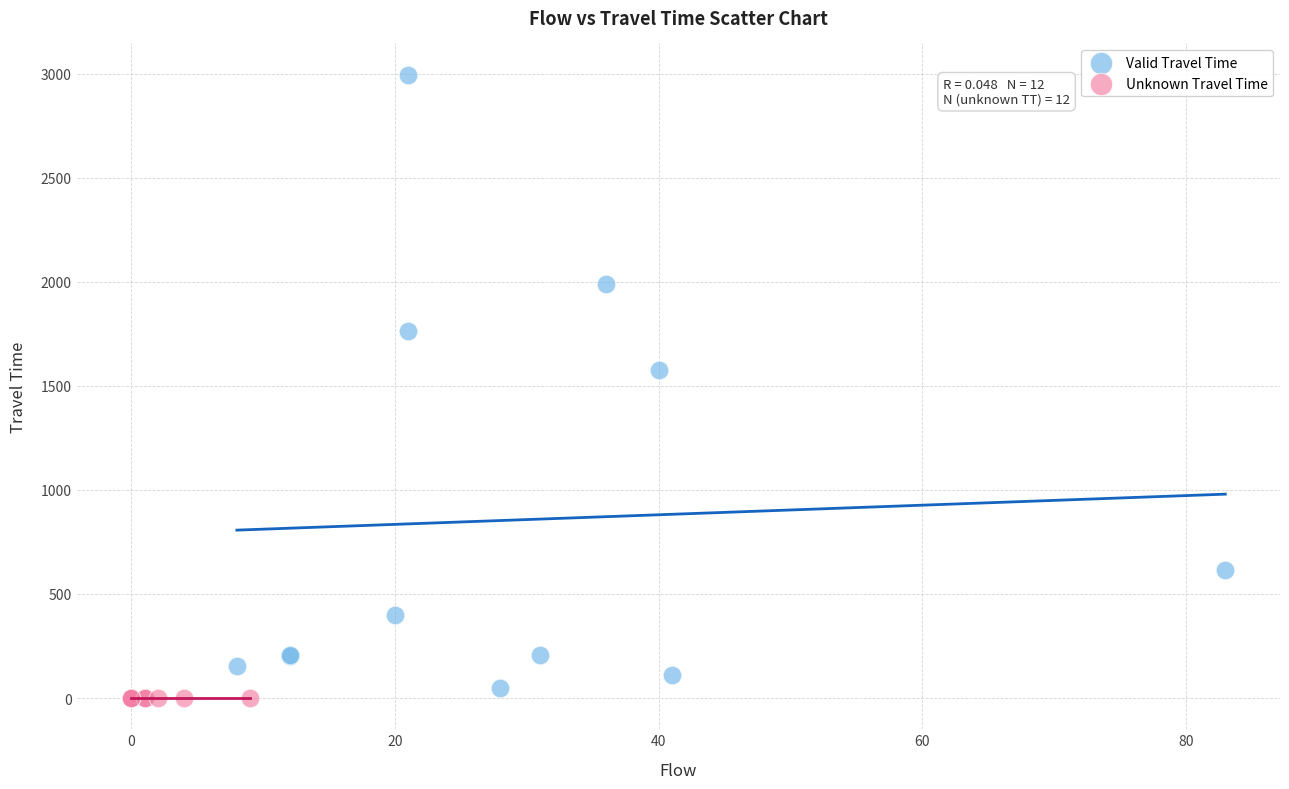

Which series contains the highest Y value?

Valid Travel Time